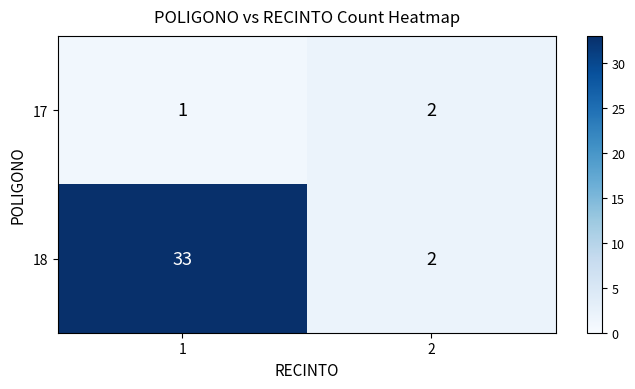

What is the average value of the 18 series?

18